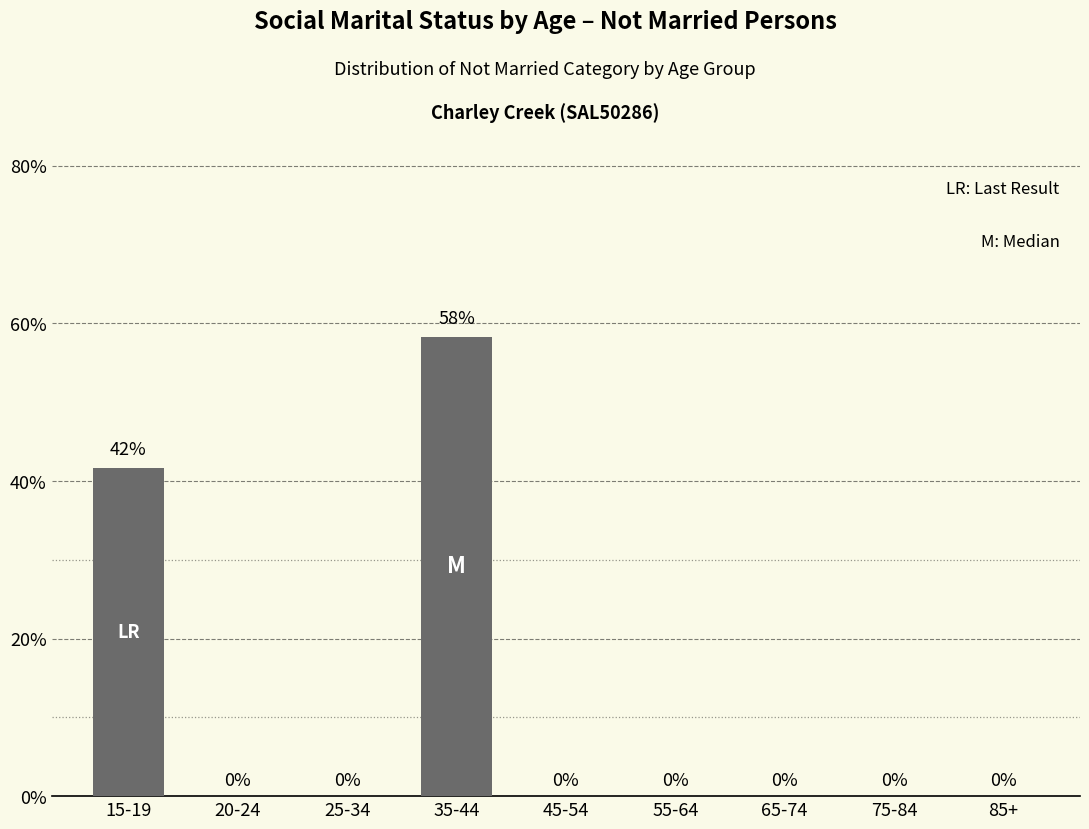

What is the sum of all values?

100.0